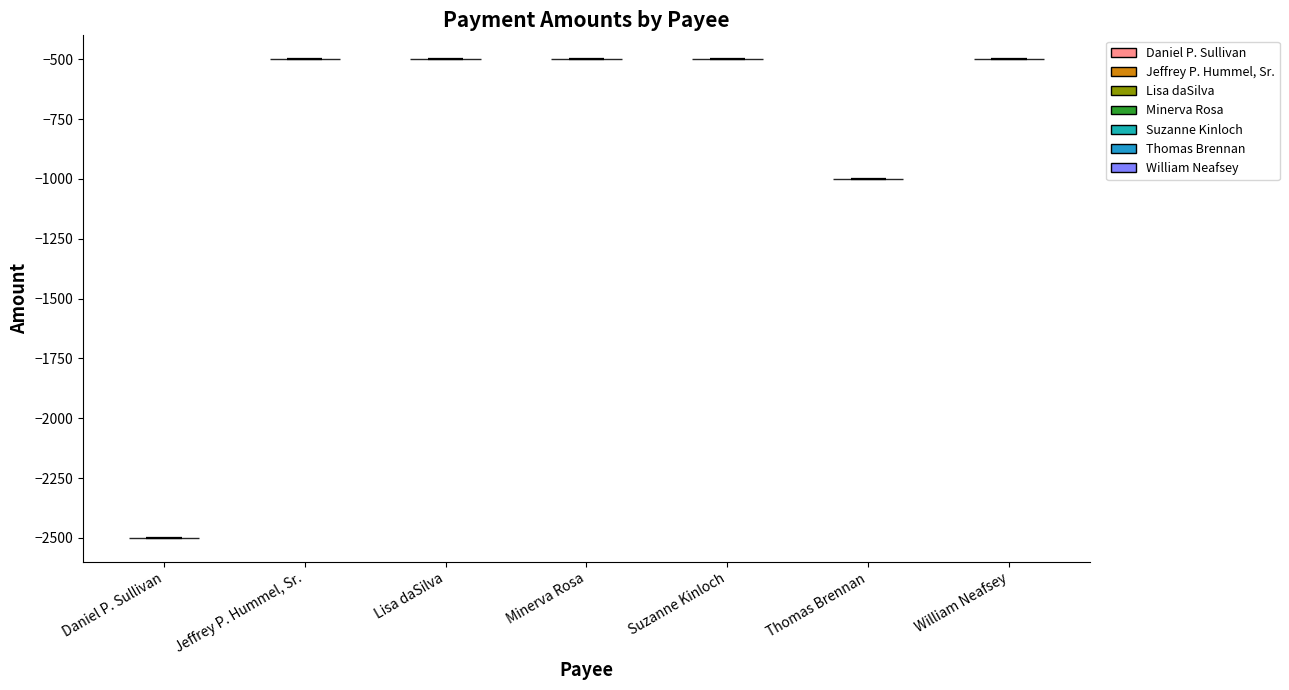

Reading left to right, read every violin against the y-axis: where its median line is, and the lowest and highest points it reaches. The values are not printed on the chart, so give them approximately, as read against the axis.

Daniel P. Sullivan: median line -2500, lowest point -2500, highest point -2500
Jeffrey P. Hummel, Sr.: median line -500, lowest point -500, highest point -500
Lisa daSilva: median line -500, lowest point -500, highest point -500
Minerva Rosa: median line -500, lowest point -500, highest point -500
Suzanne Kinloch: median line -500, lowest point -500, highest point -500
Thomas Brennan: median line -1000, lowest point -1000, highest point -1000
William Neafsey: median line -500, lowest point -500, highest point -500